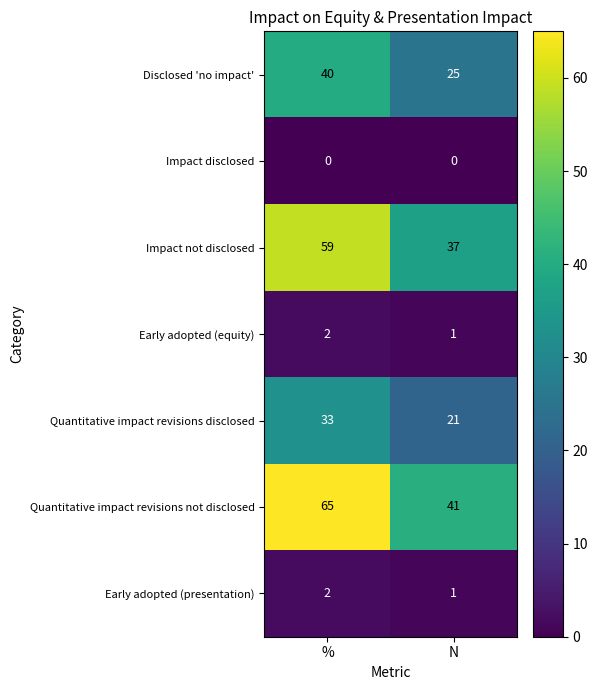

What is the average value of the Quantitative impact revisions not disclosed series?

53